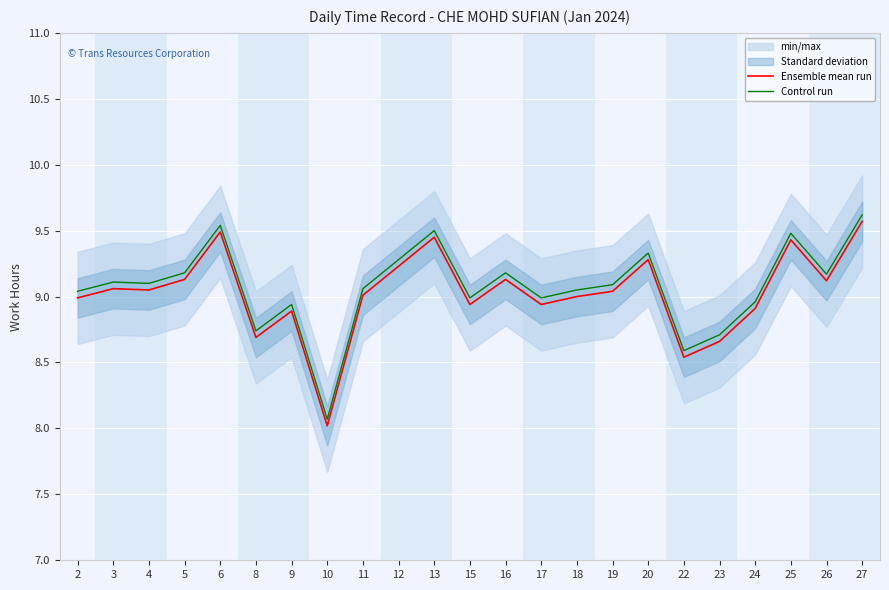

True or false: Control run and Ensemble mean run intersect in this chart.

False